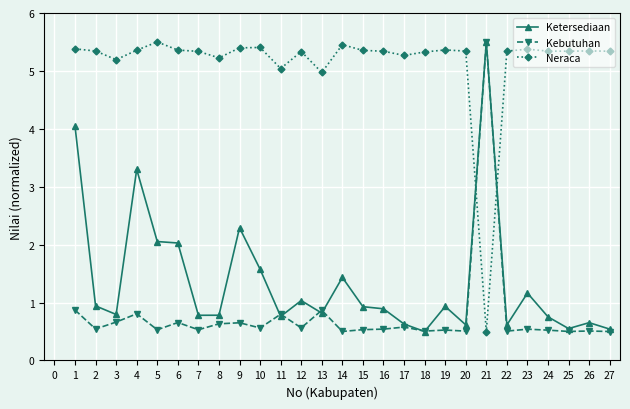

The value of Kebutuhan at 20 is 0.3. True or false?

False